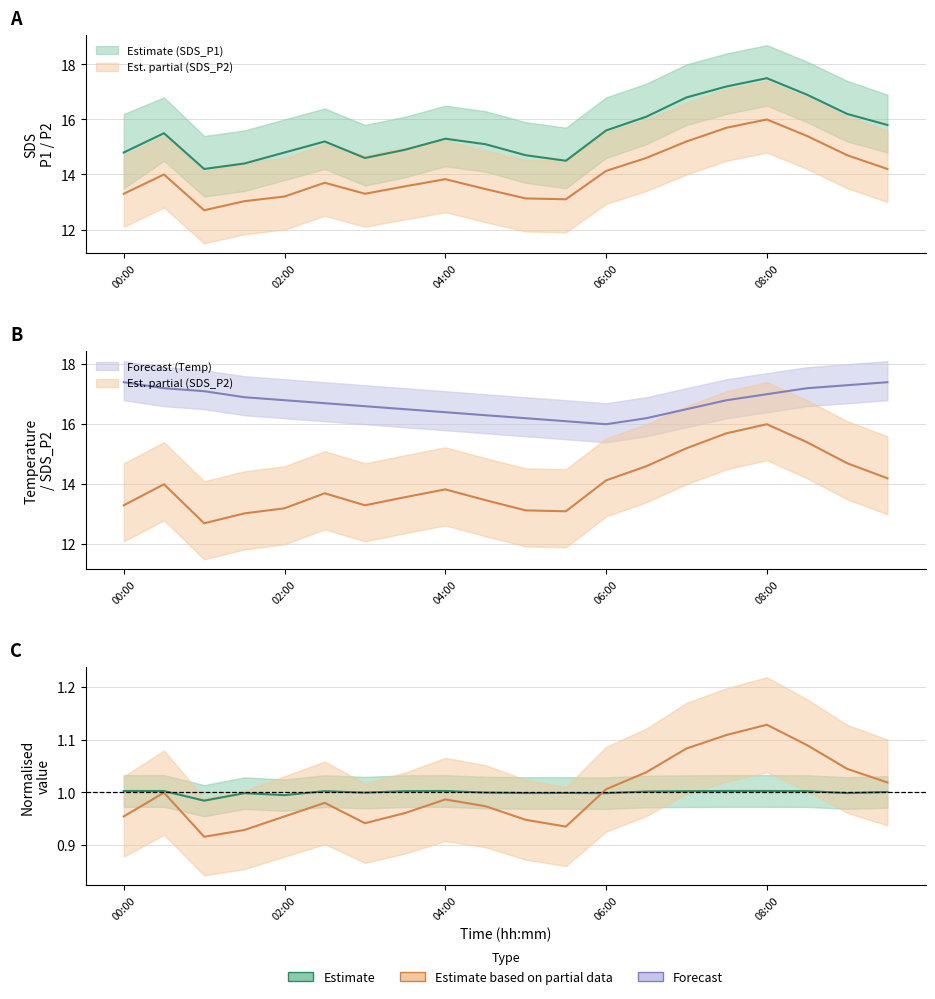

The value of SDS_P1 at 09:30 is 15.8. True or false?

True